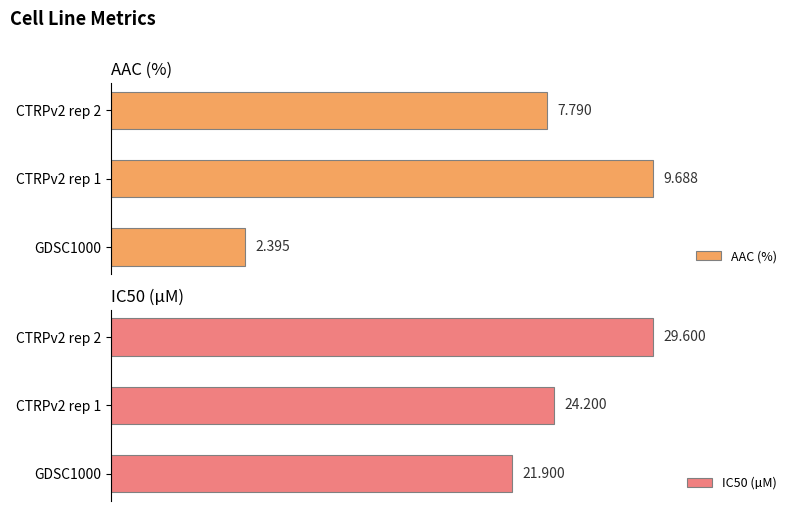

Which series has the largest total across all categories?

IC50 (µM)